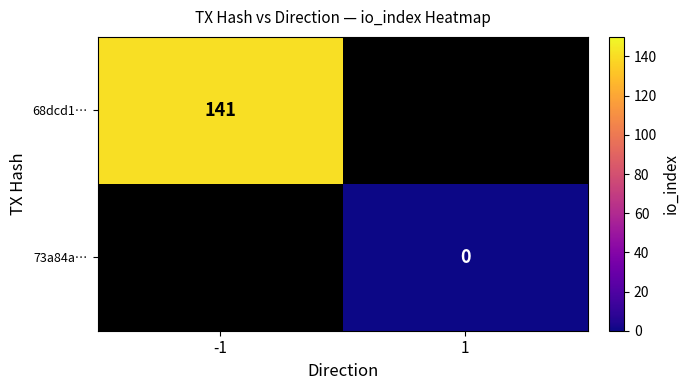

The 68dcd1… series shows 141 at -1. True or false?

True